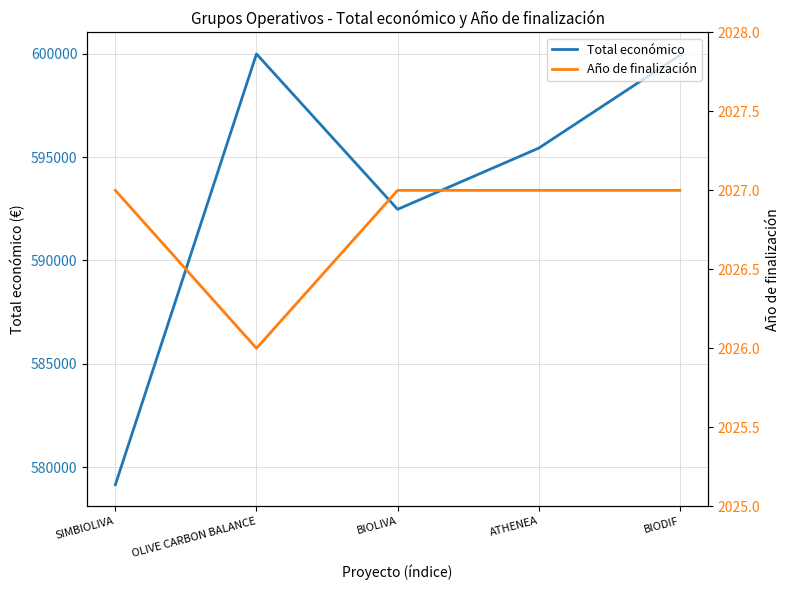

What is the label of the 2nd point from the left?

OLIVE CARBON BALANCE